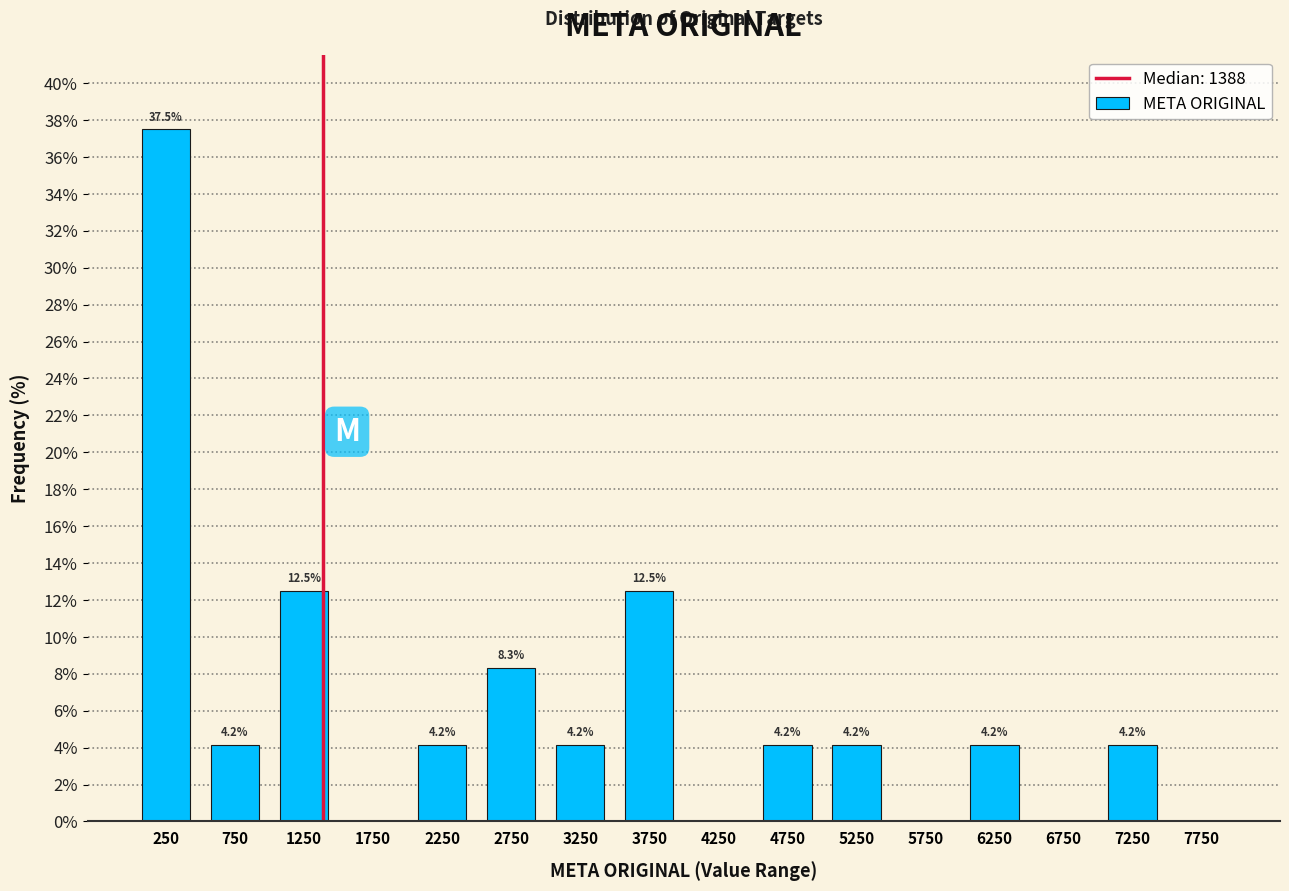

Which range on the x-axis has the tallest bar?

0 to 500